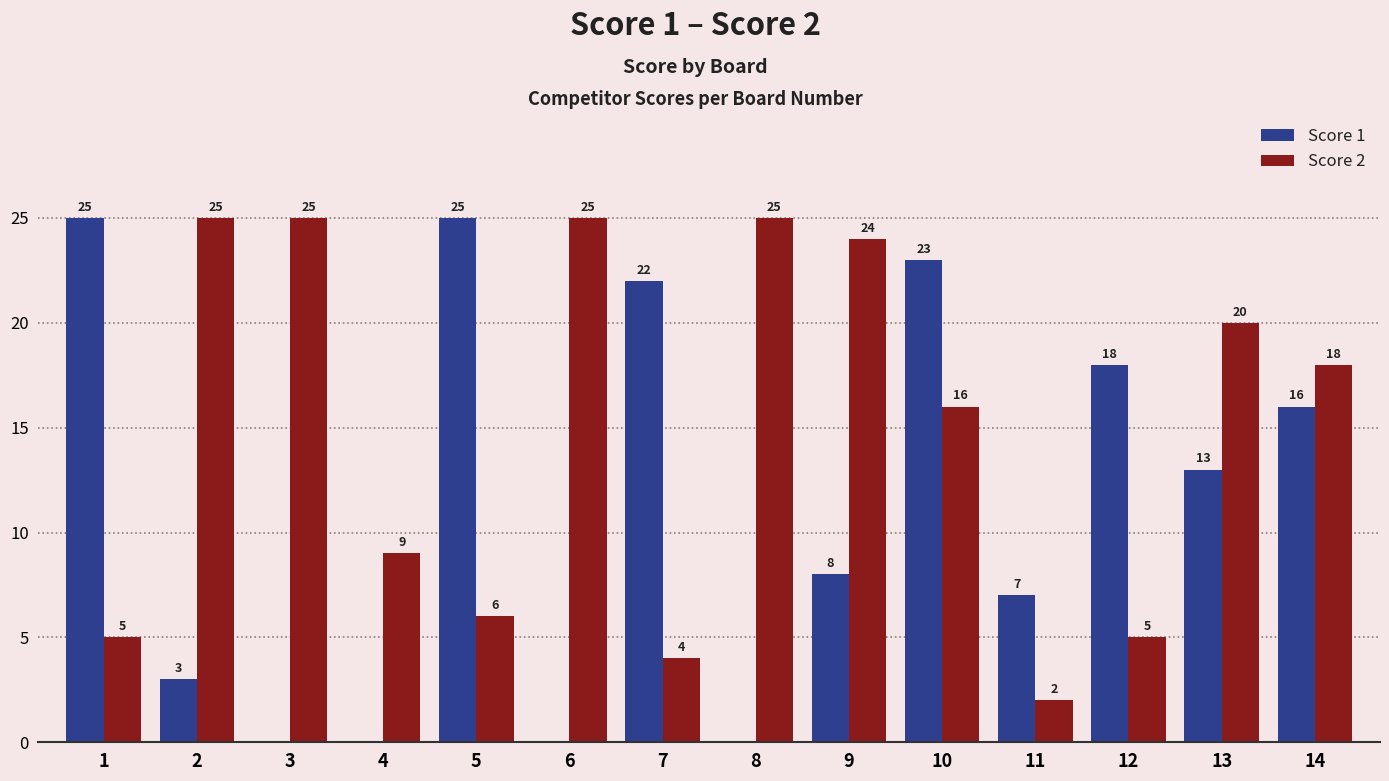

What is the total value across all series at 4?

9